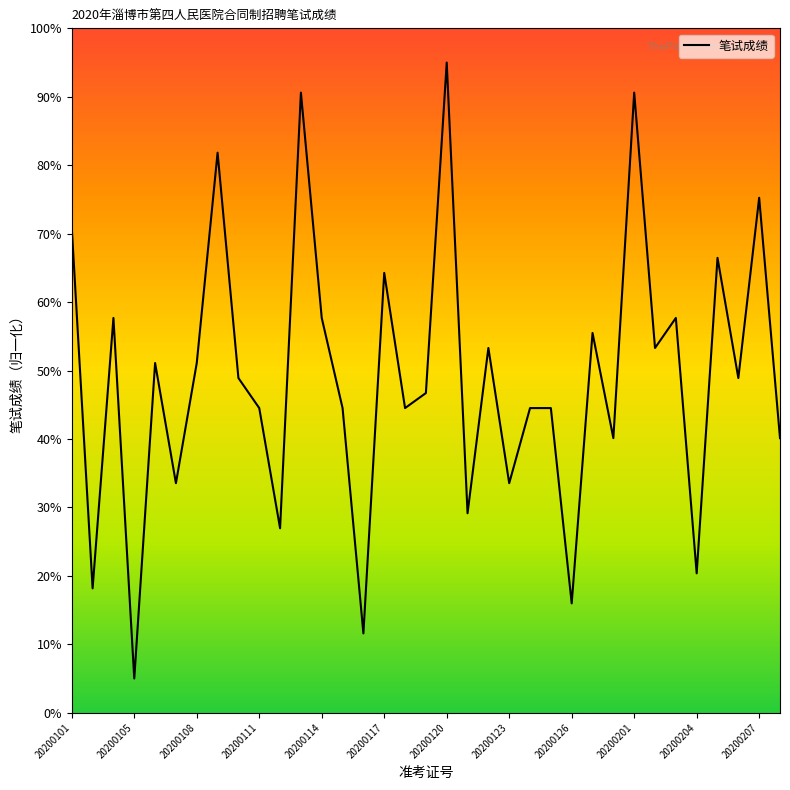

What is the maximum value shown in the chart?

95.0